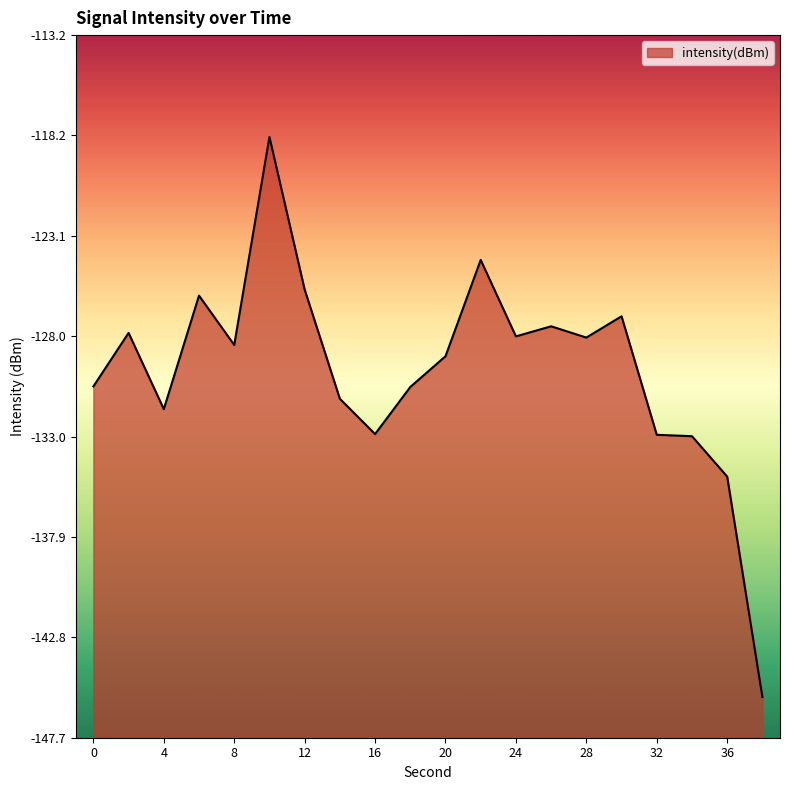

What is the greatest value displayed?

-118.2